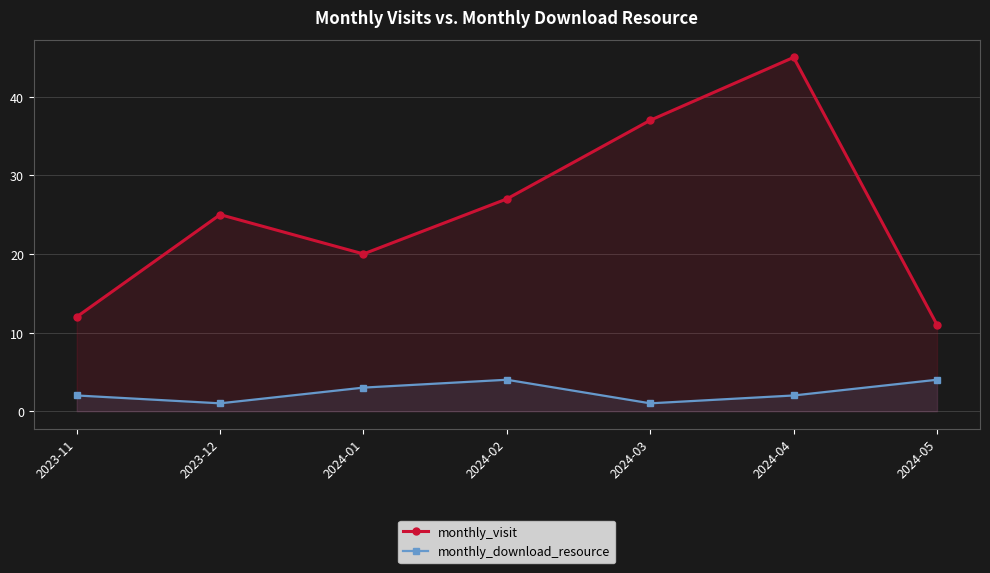

What is the total value across all series at 2023-12?

26